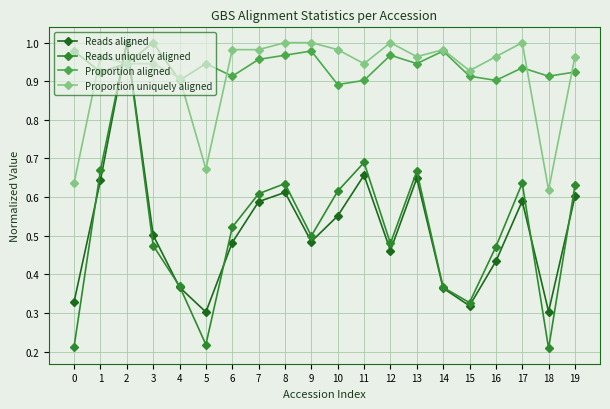

Which series has the widest spread of values?

Reads uniquely aligned